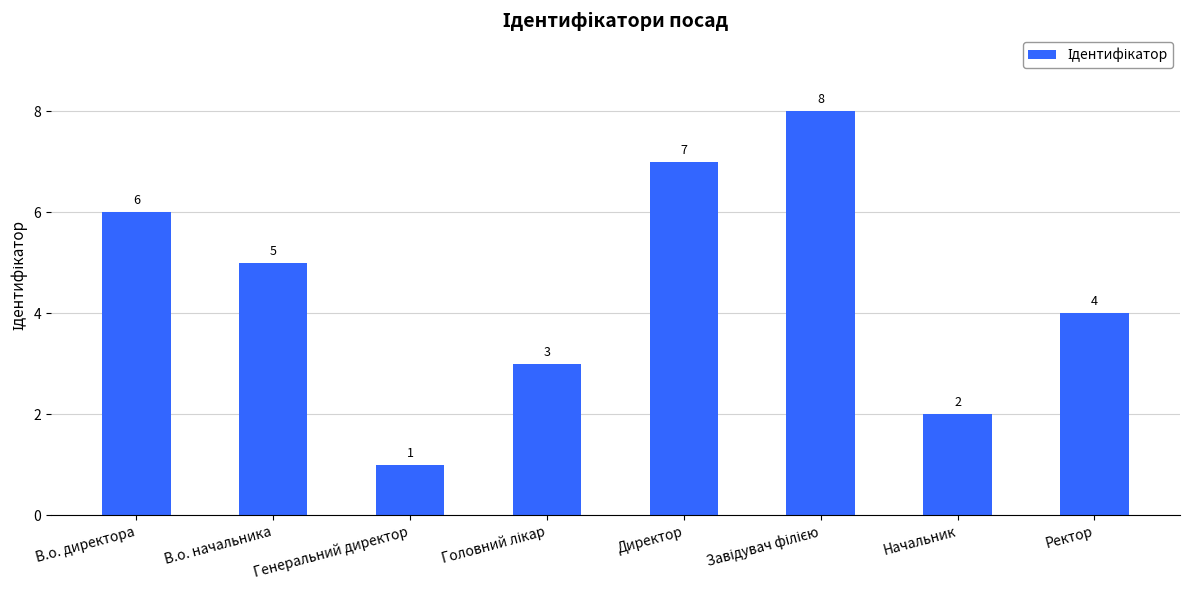

How many values are below 5?

4